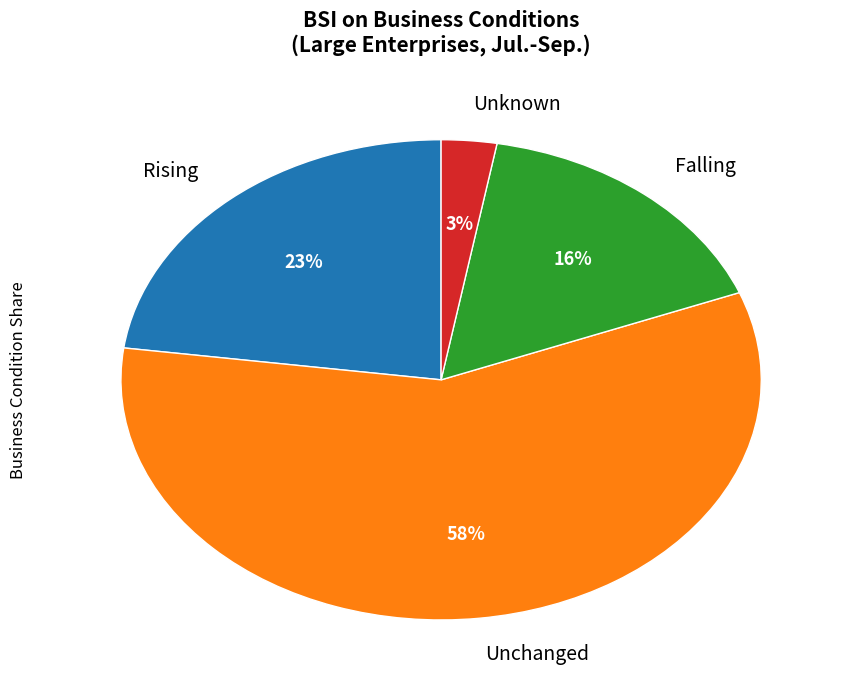

The Rising slice represents 14% of the pie. True or false?

False